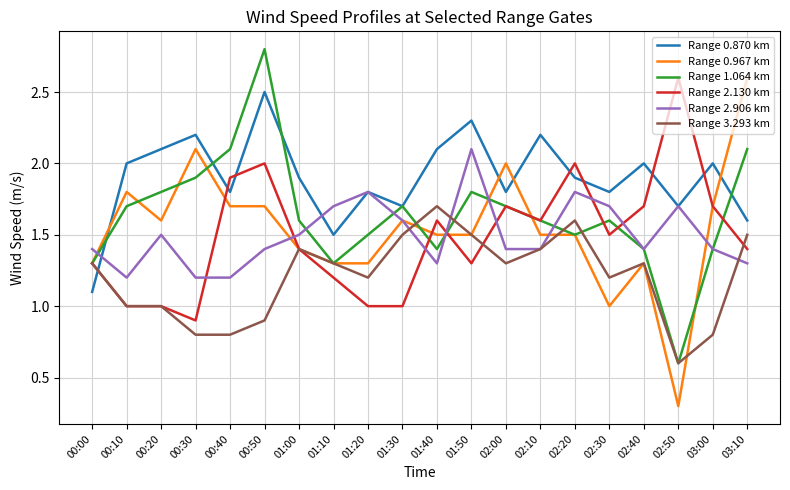

True or false: Range 2.130 km and Range 1.064 km cross at least once.

True